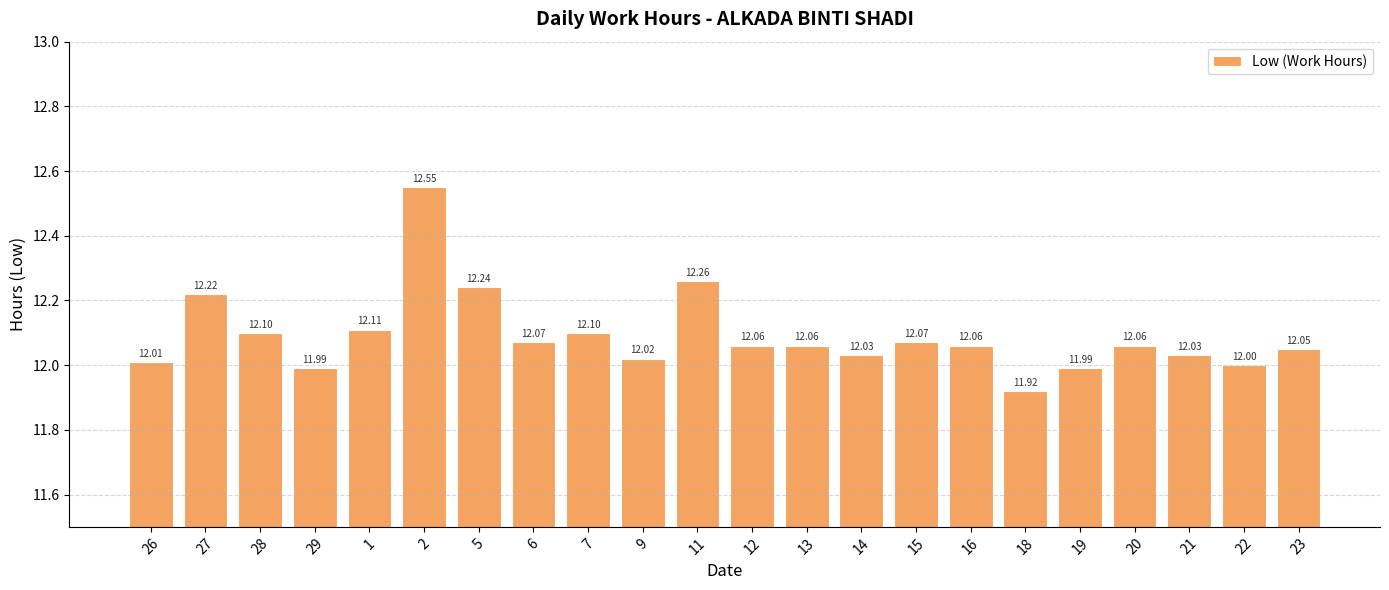

How many data points are less than 12?

3